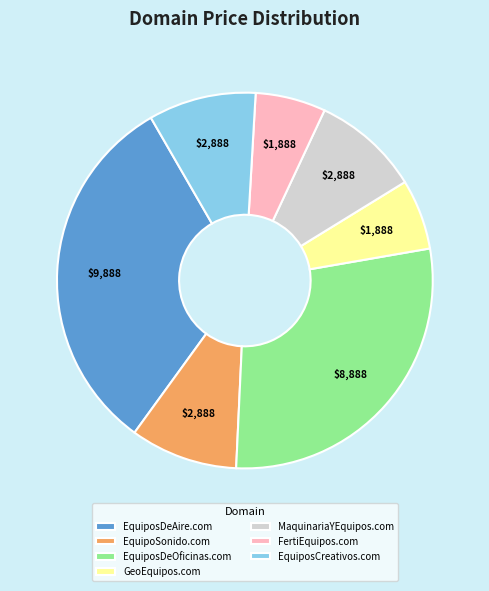

Does EquipoSonido.com account for over 50% of the chart?

No